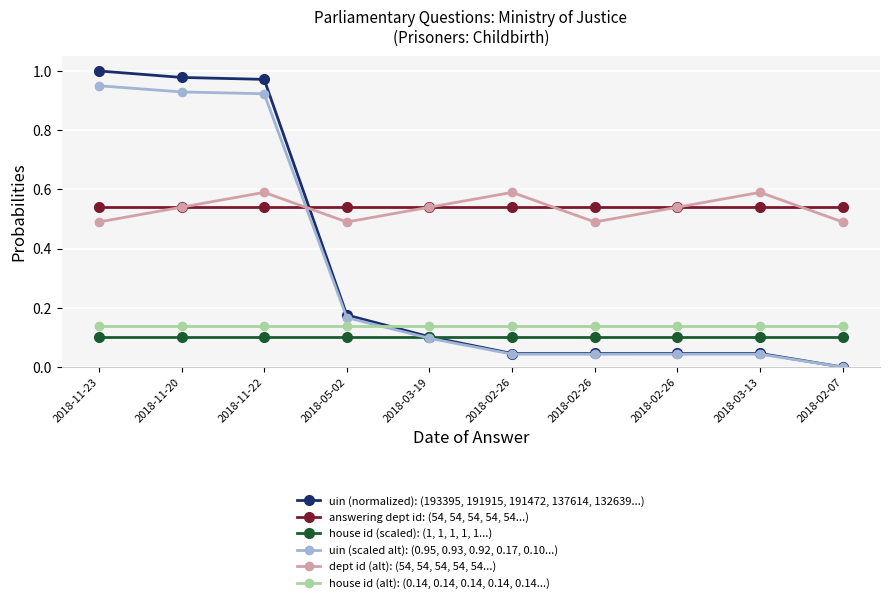

Where is house id (scaled): (1, 1, 1, 1, 1...) nearest to the value 0?

2018-11-23